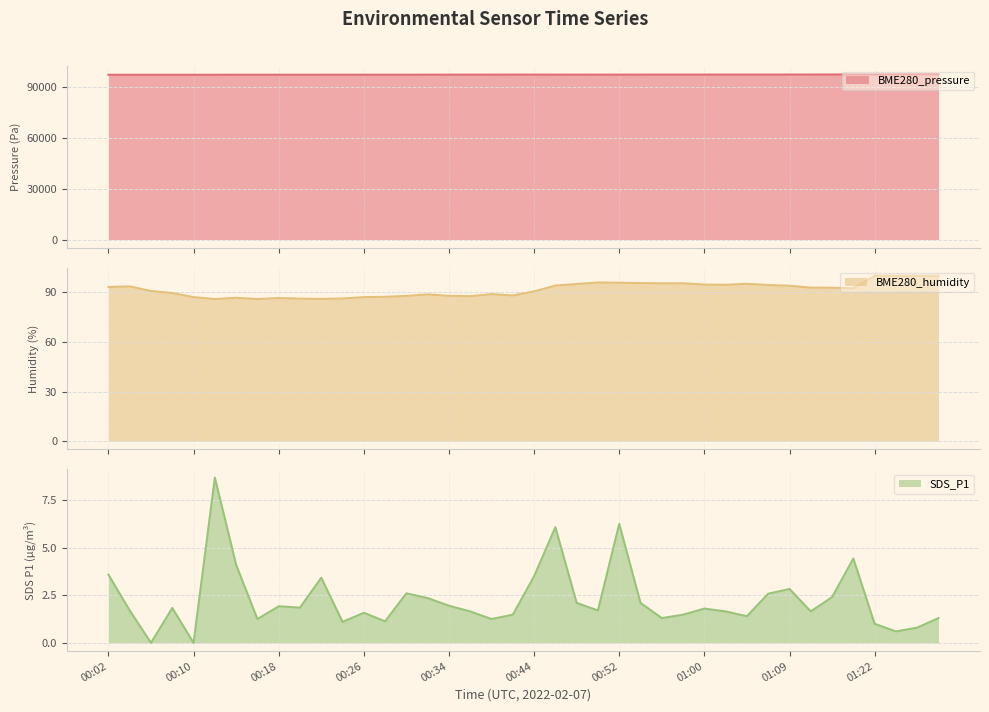

List the series in order of their peak value, highest first.

BME280_pressure, BME280_humidity, SDS_P1